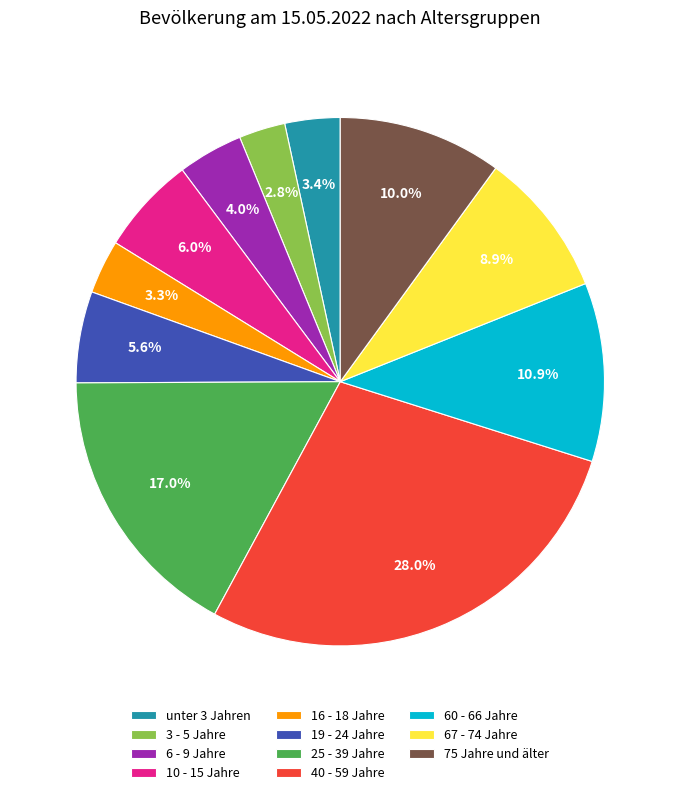

Which has a higher value, 6 - 9 Jahre or 67 - 74 Jahre?

67 - 74 Jahre